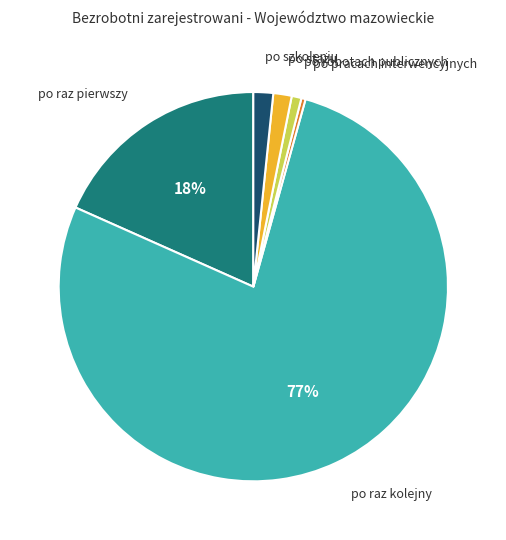

Is there a majority slice in this chart?

Yes